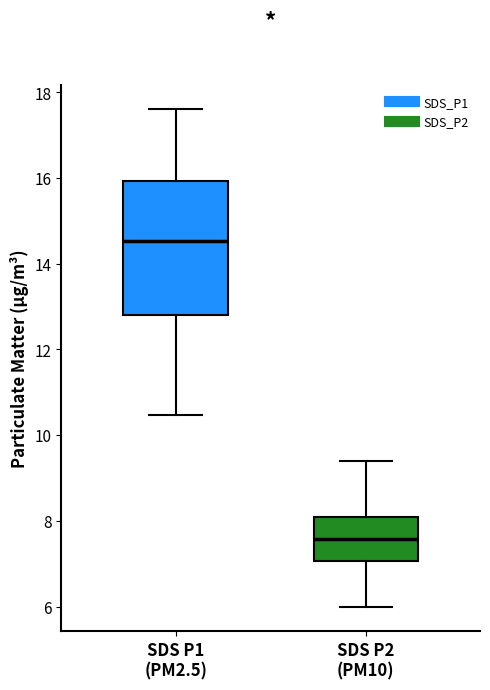

Reading left to right, read every box against the y-axis: the position of its median line, the range the box covers, and the ends of its whiskers. The values are not printed on the chart, so give them approximately, as read against the axis.

SDS P1 (PM2.5): median 14.6, box 12.8 to 16.0, whiskers 10.4 to 17.6
SDS P2 (PM10): median 7.6, box 7.0 to 8.0, whiskers 6.0 to 9.4